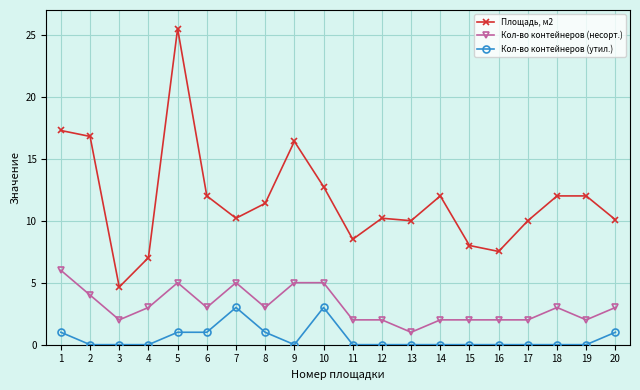

True or false: Кол-во контейнеров (утил.) has more than 0 points higher than both neighbors.

True